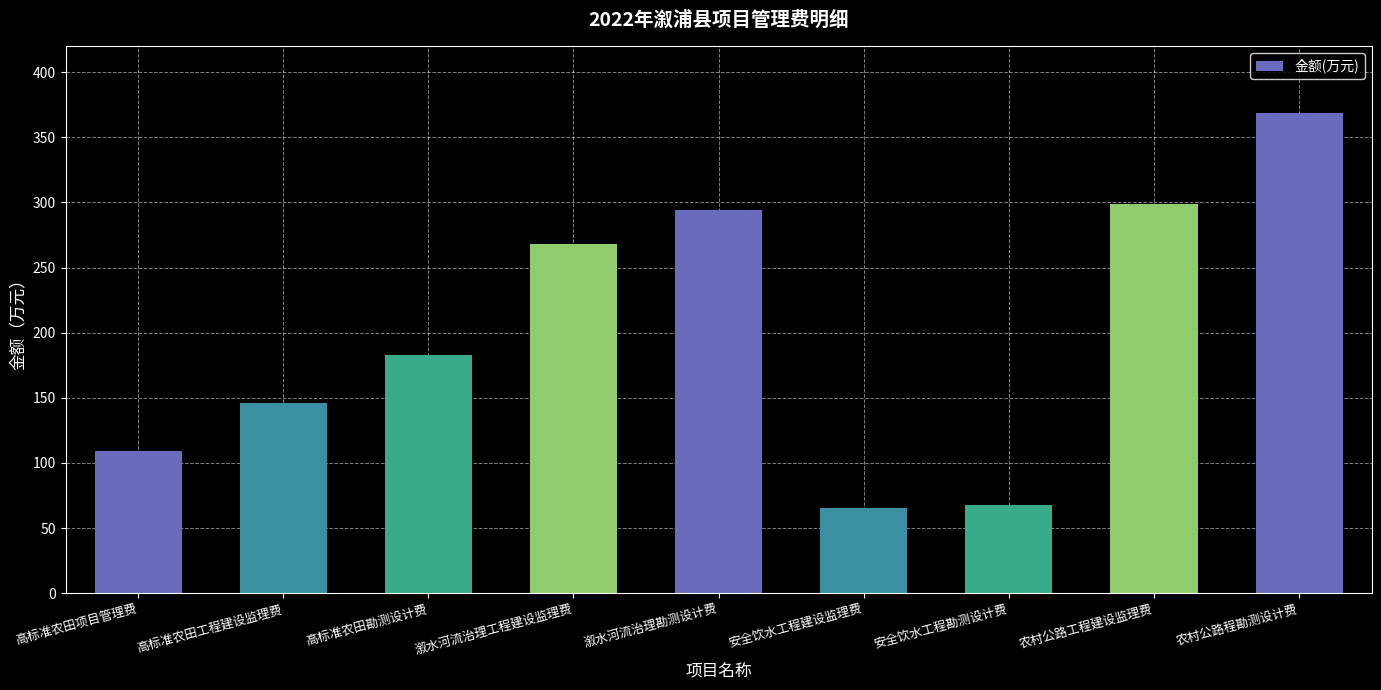

Which has a higher value, 农村公路程勘测设计费 or 高标准农田勘测设计费?

农村公路程勘测设计费